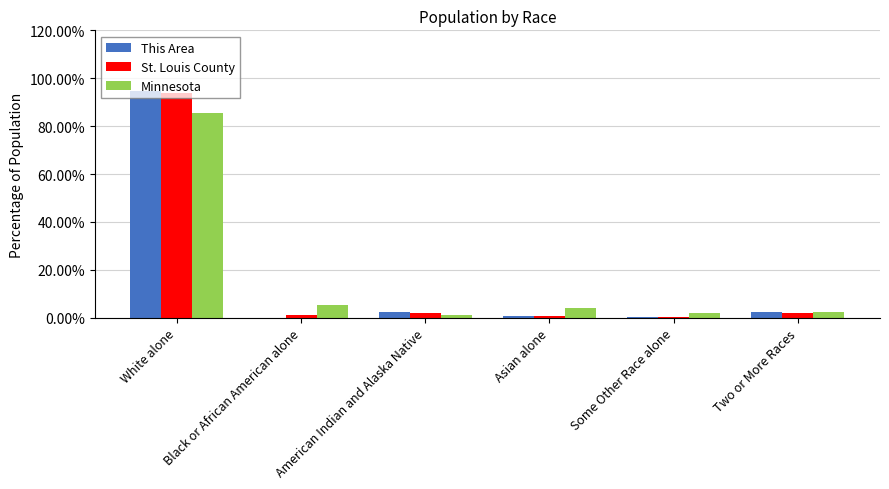

What is the sum of all This Area values?

100.0